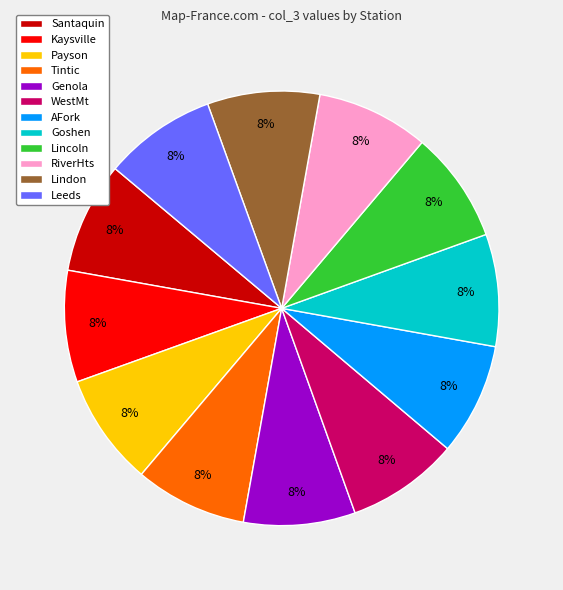

Do Leeds and Santaquin together represent more than half of the pie?

No